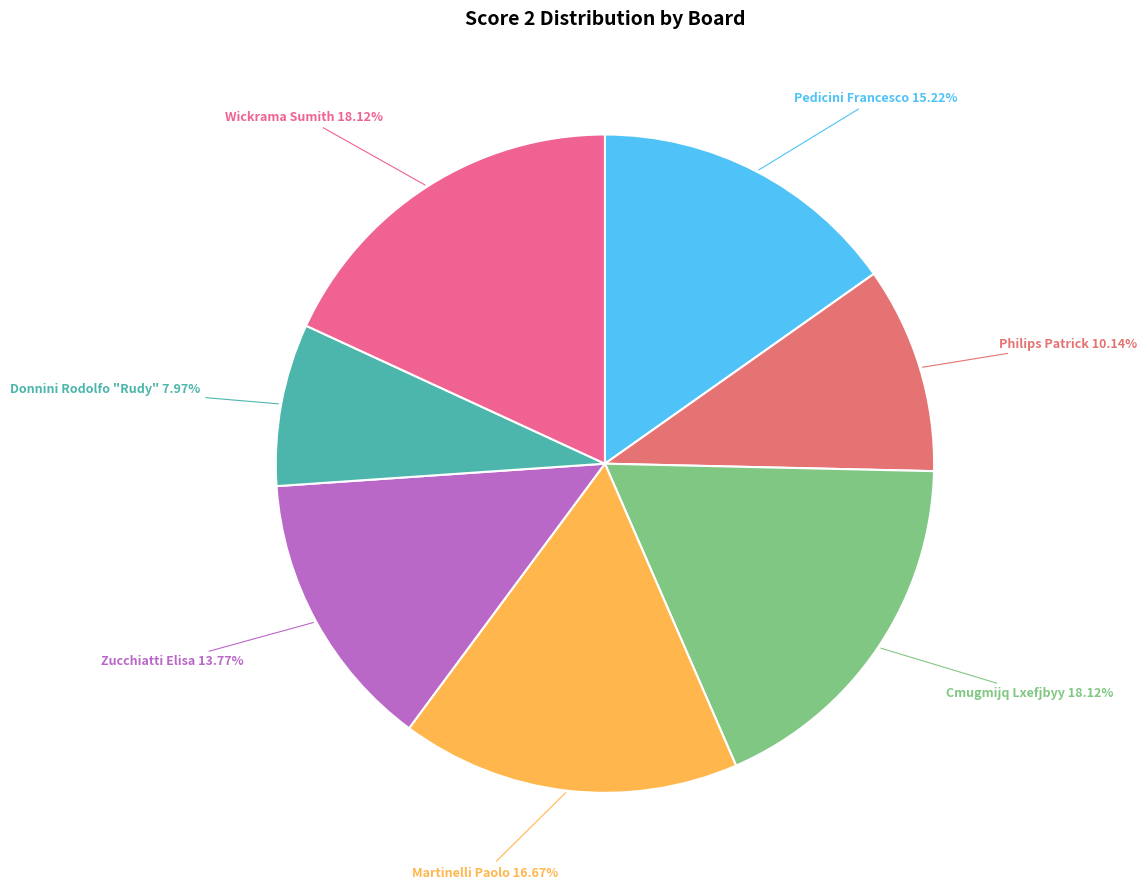

How many slices are in this pie chart?

7